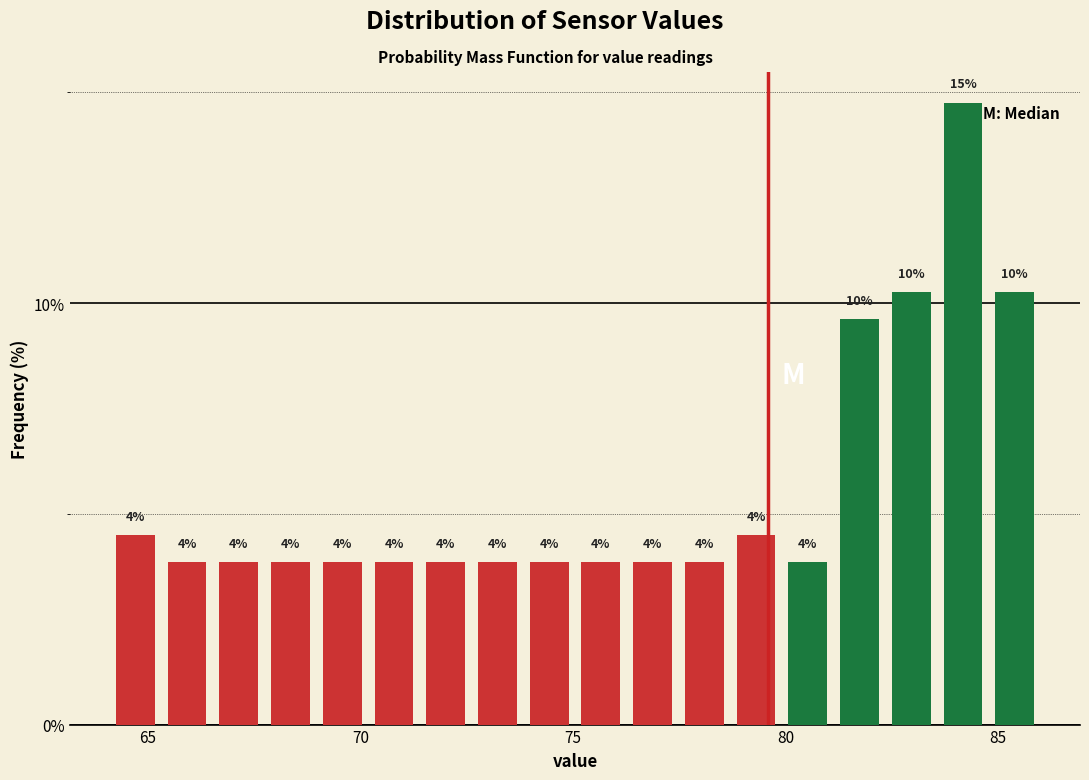

Read against the x-axis, roughly where is the centre of the tallest bar?

84.0